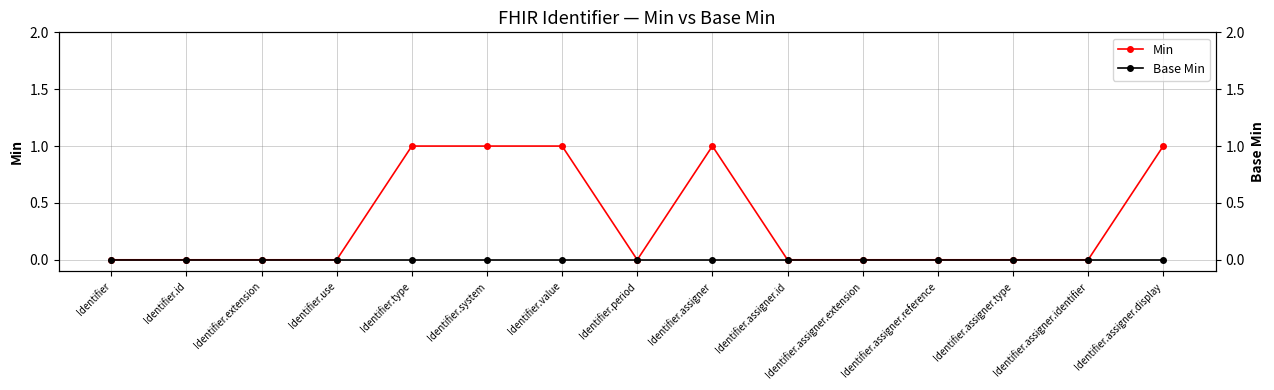

How many data points in Min are above 0?

5